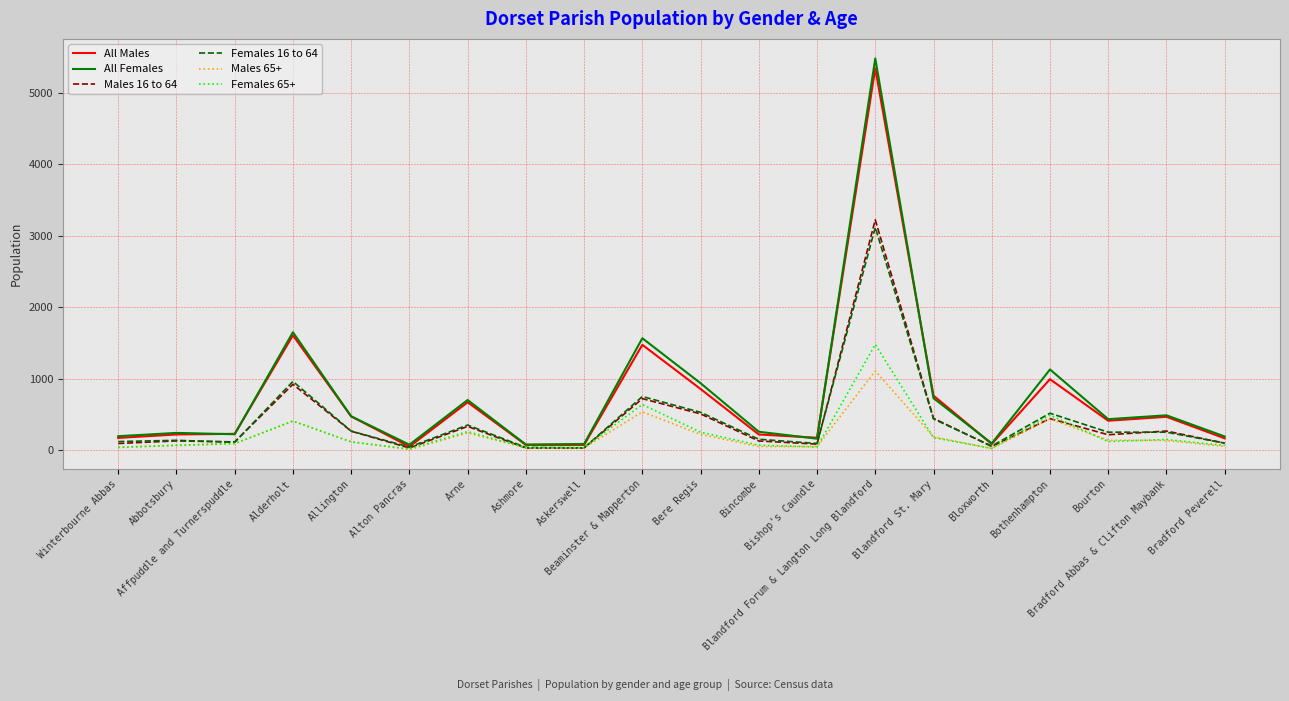

What is the greatest value displayed?

5482